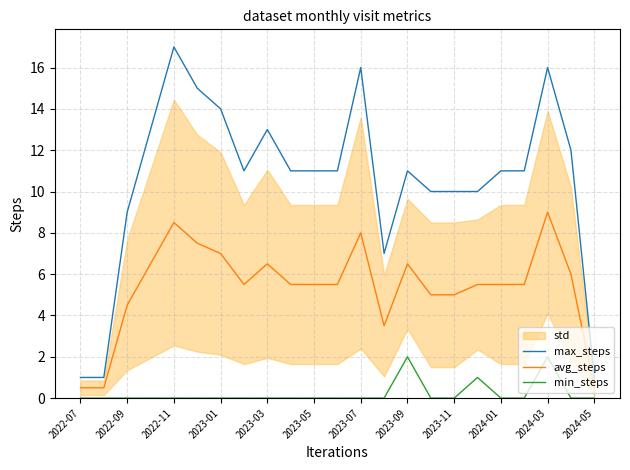

At how many categories does at least one series exceed 12?

7